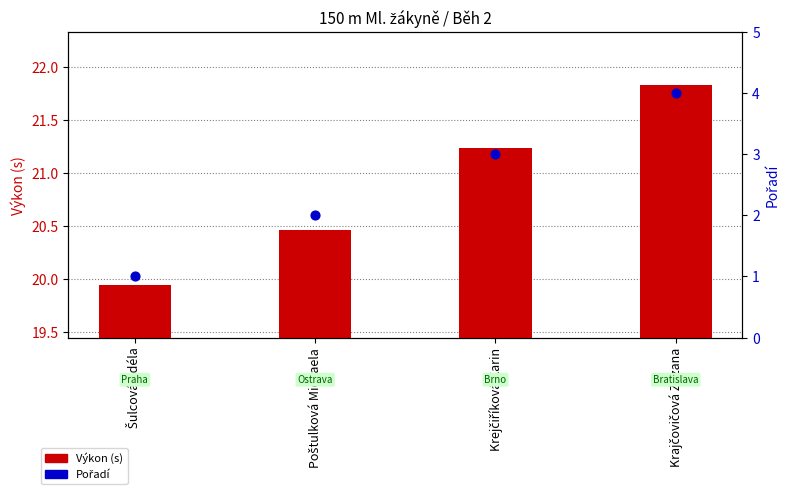

What is the total value across all series at Krejčiříková Karin?

24.2